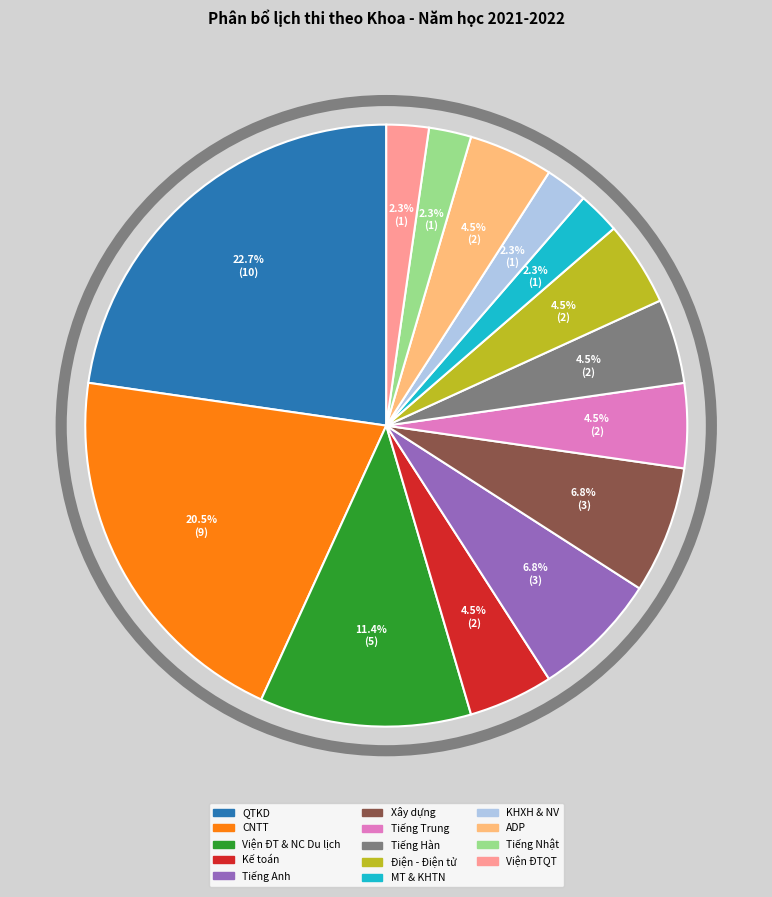

Is there any slice that represents more than half of the pie?

No